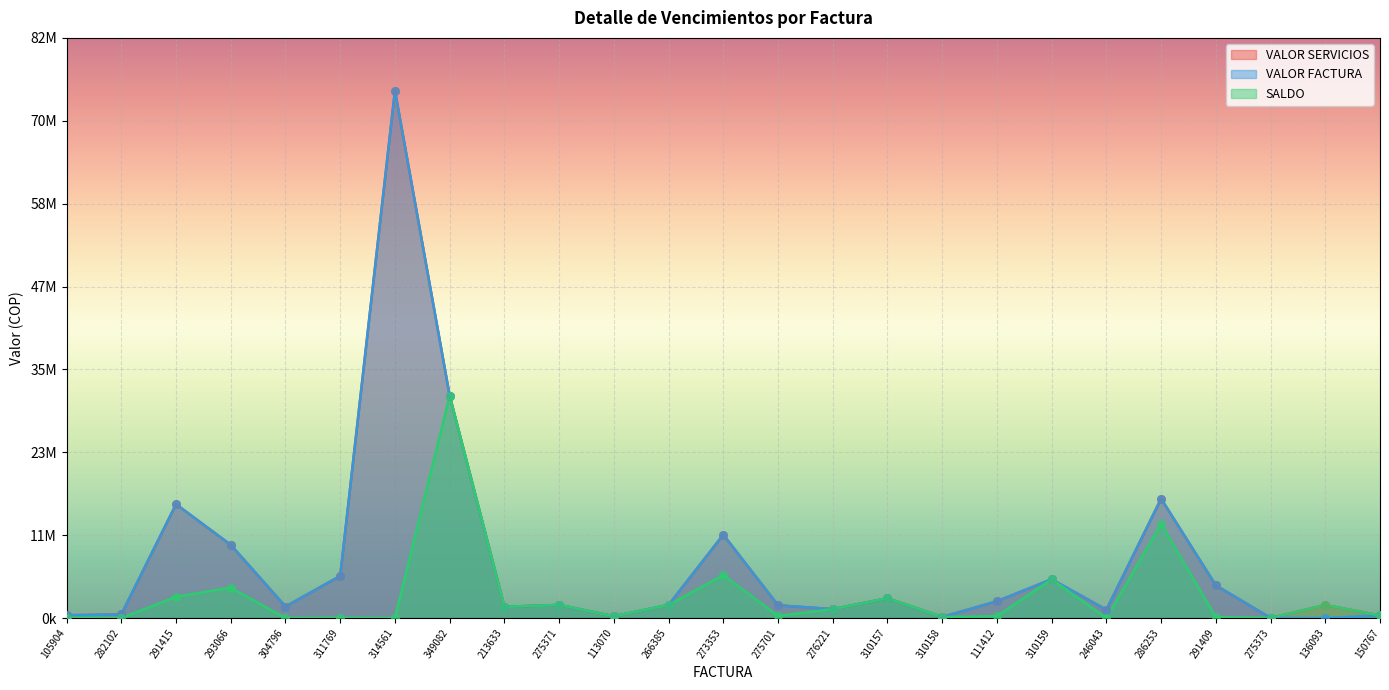

At how many categories does at least one series exceed 31073806?

2